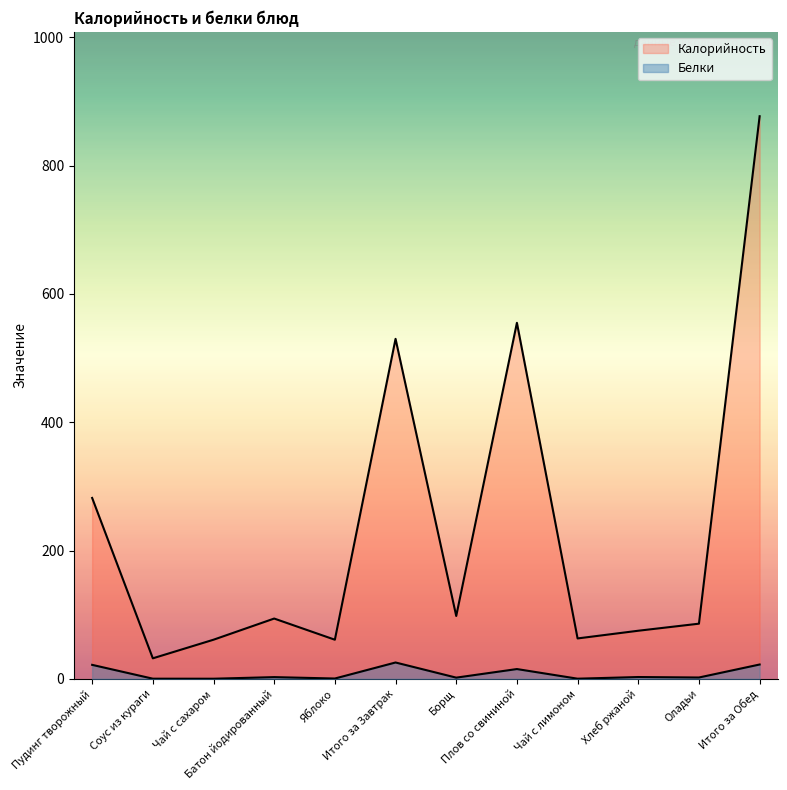

At which label does Калорийность first exceed 94?

Пудинг творожный